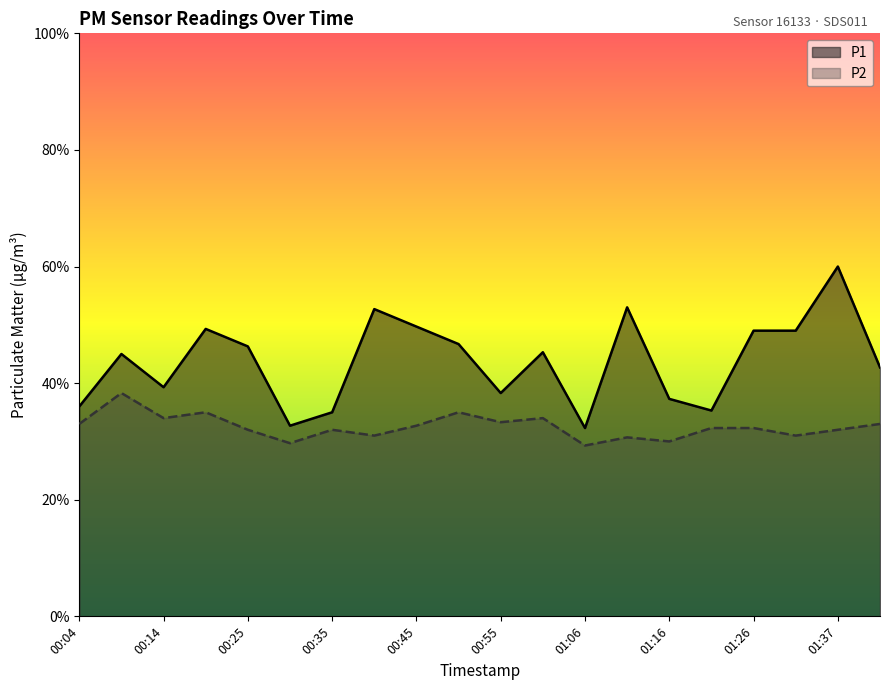

What are all the series names shown in the legend?

P1, P2